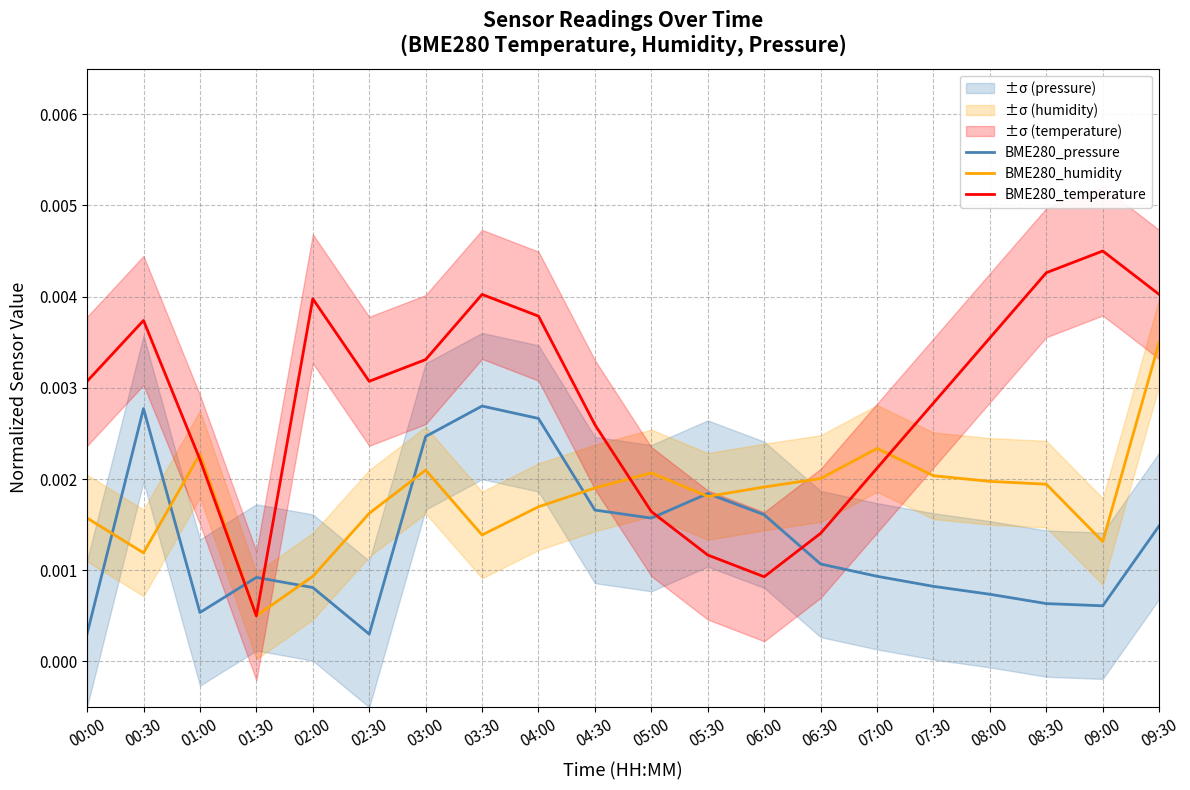

True or false: BME280_humidity has a value of 0.0 at 07:00.

False